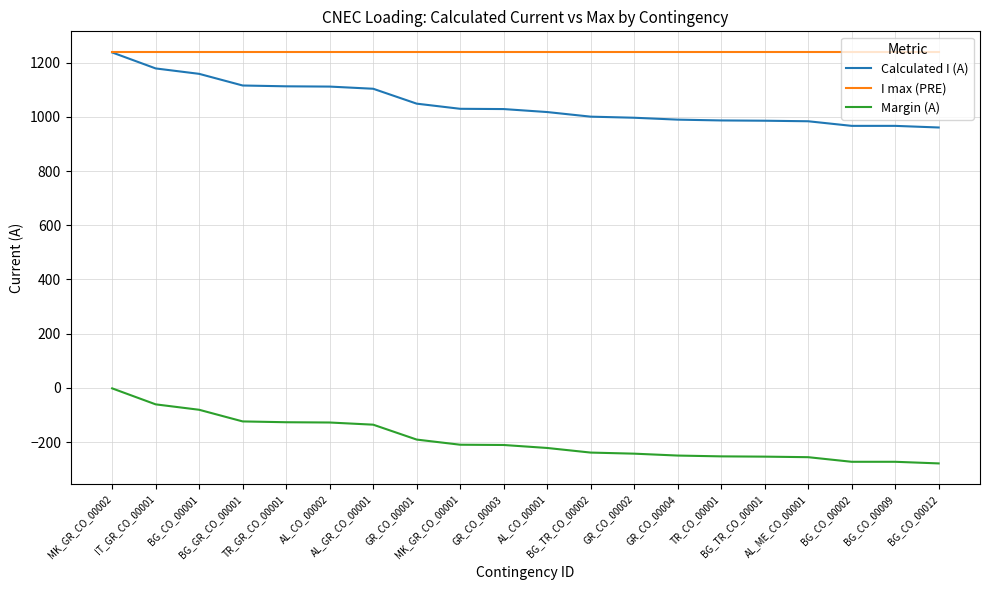

At how many categories does at least one series exceed 308?

20